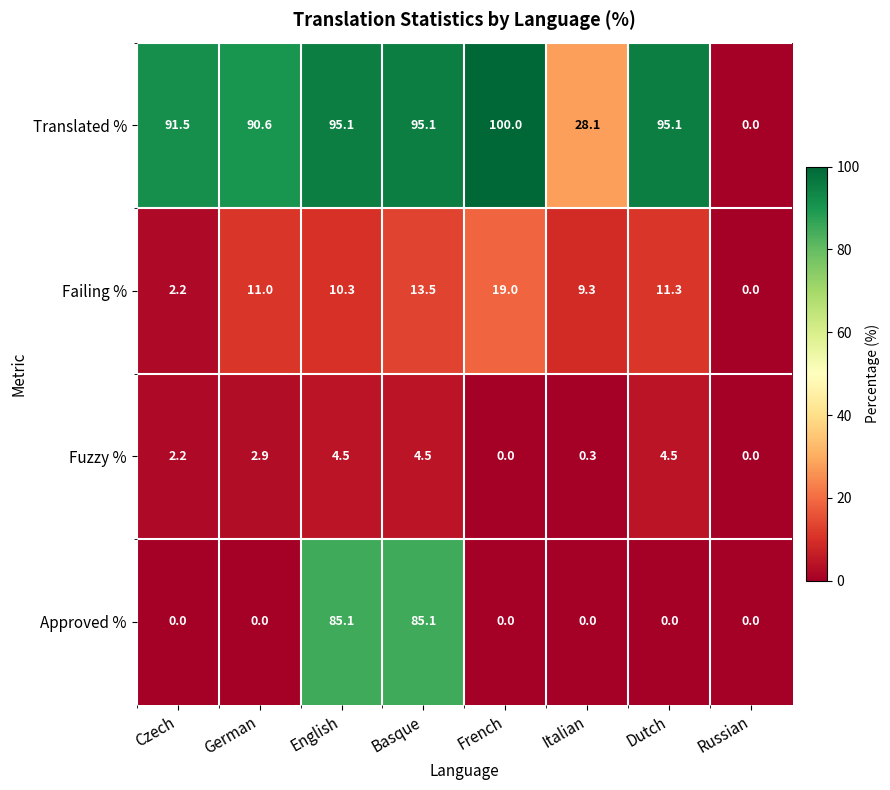

Which series has the widest spread of values?

Translated %